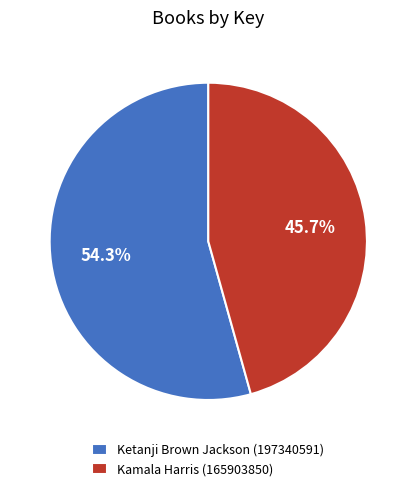

Which category has the smallest portion of the pie?

Kamala Harris (165903850)